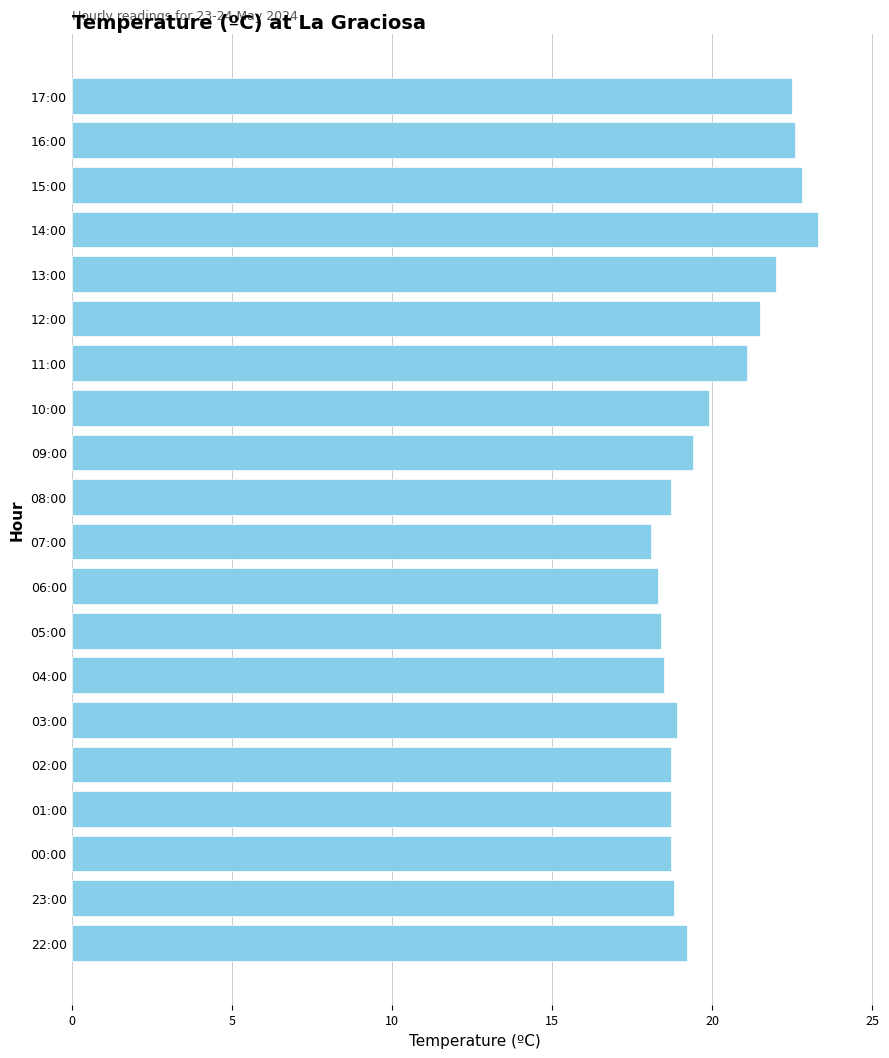

What is the label of the 11th bar from the top?

07:00